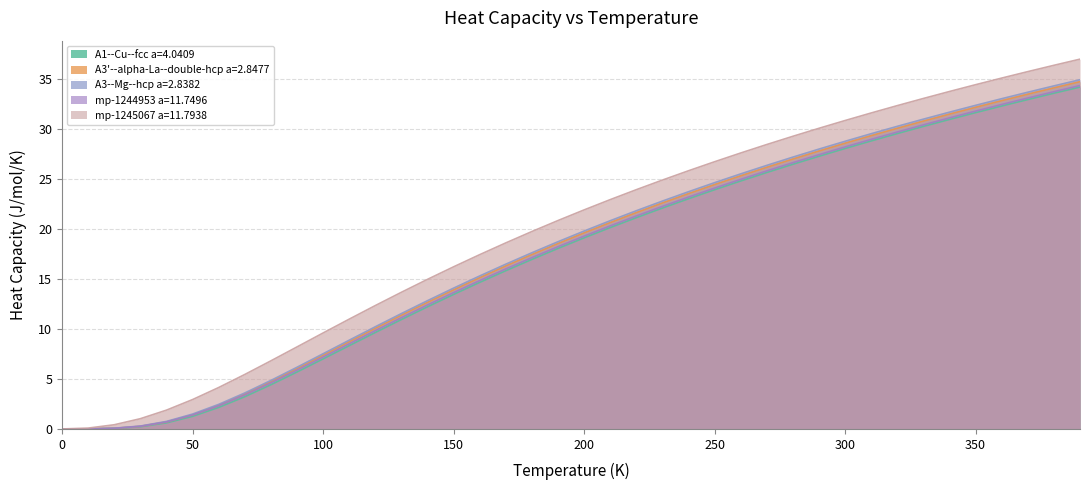

Rank the series at 210 from highest to lowest value.

mp-1245067 a=11.7938, A3--Mg--hcp a=2.8382, A3'--alpha-La--double-hcp a=2.8477, mp-1244953 a=11.7496, A1--Cu--fcc a=4.0409